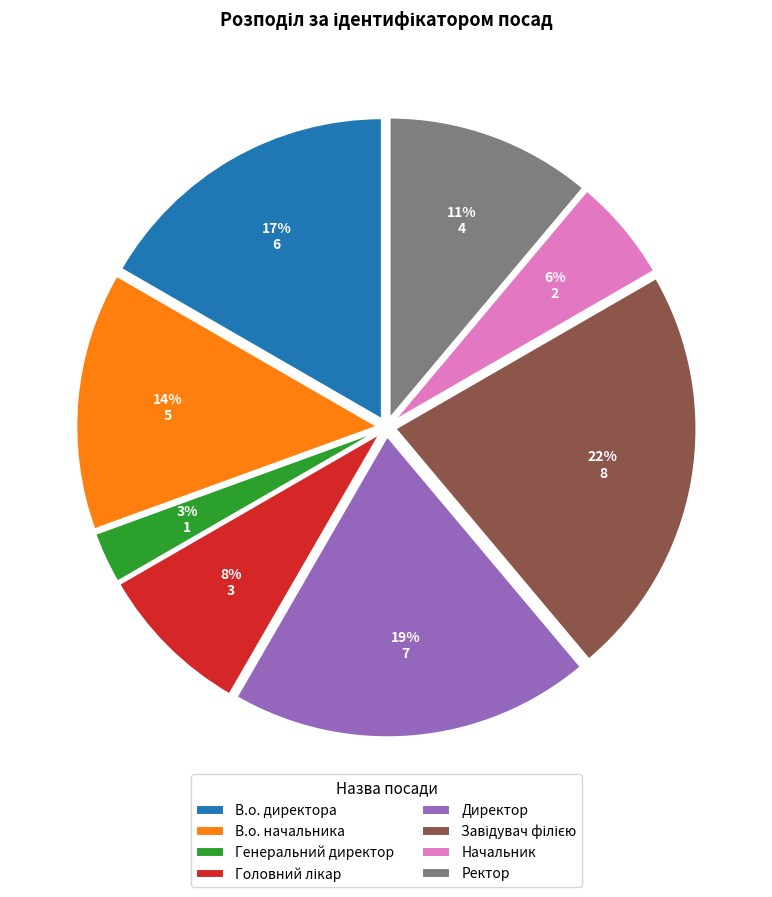

Is the sum of Генеральний директор and Начальник greater than half?

No